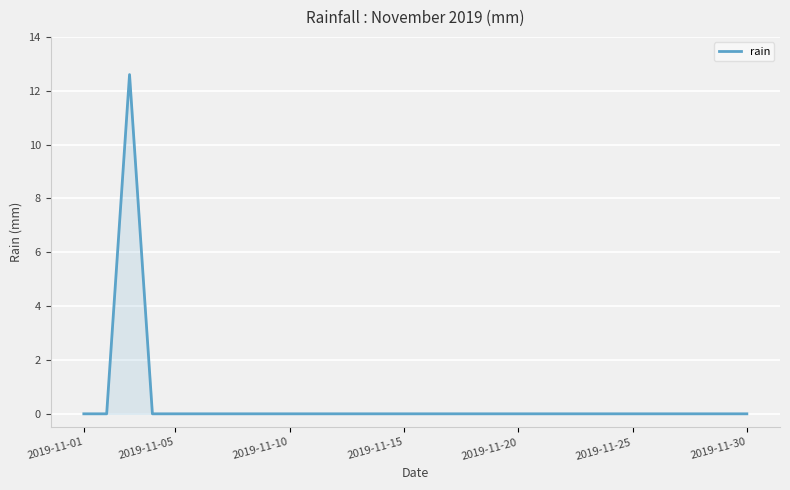

What is the greatest value displayed?

12.6